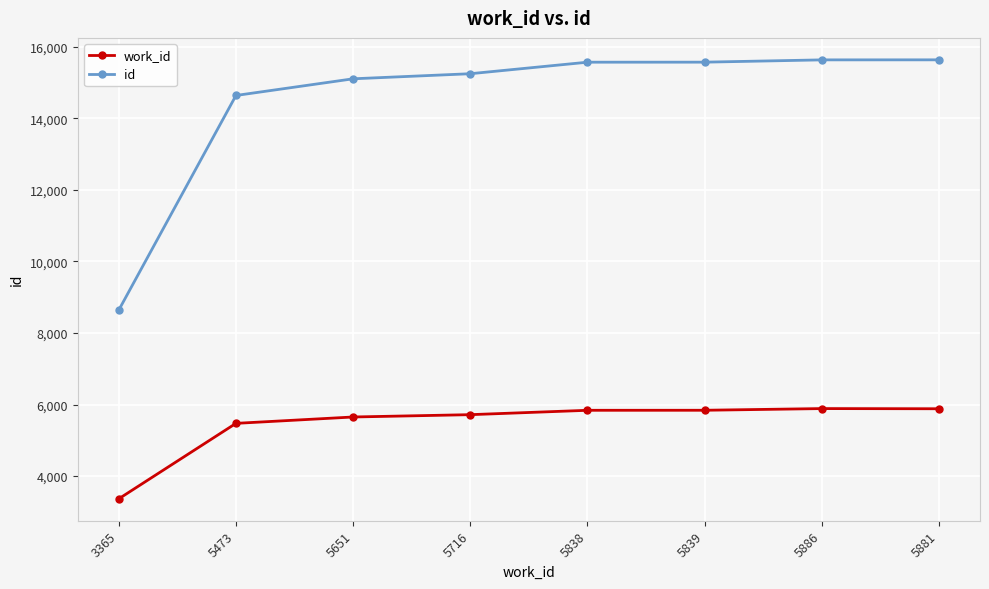

Which category has the lowest value across all series?

3365